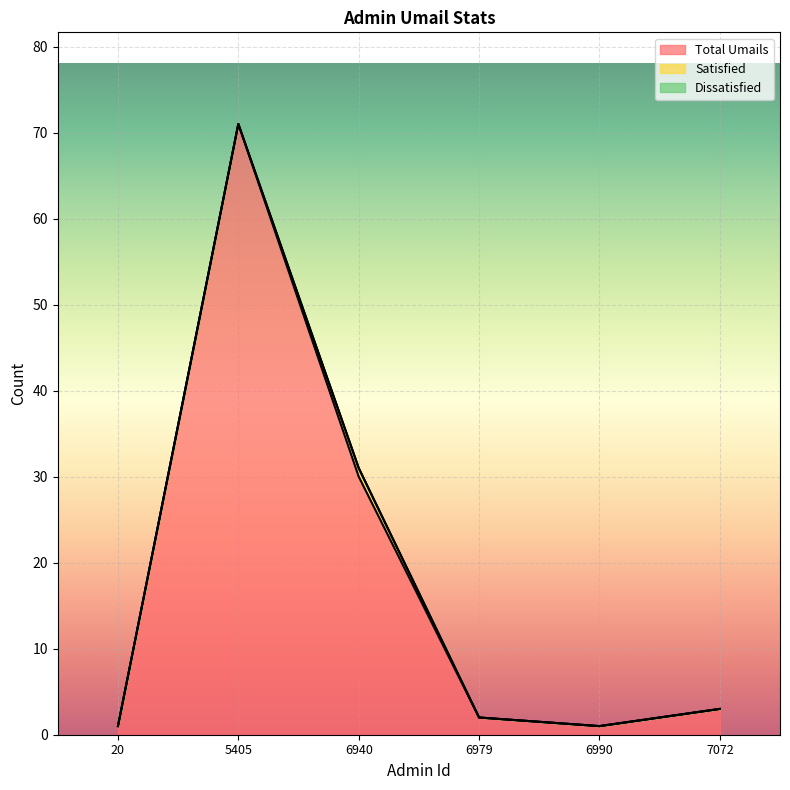

Which category has the lowest value in the Satisfied series?

20